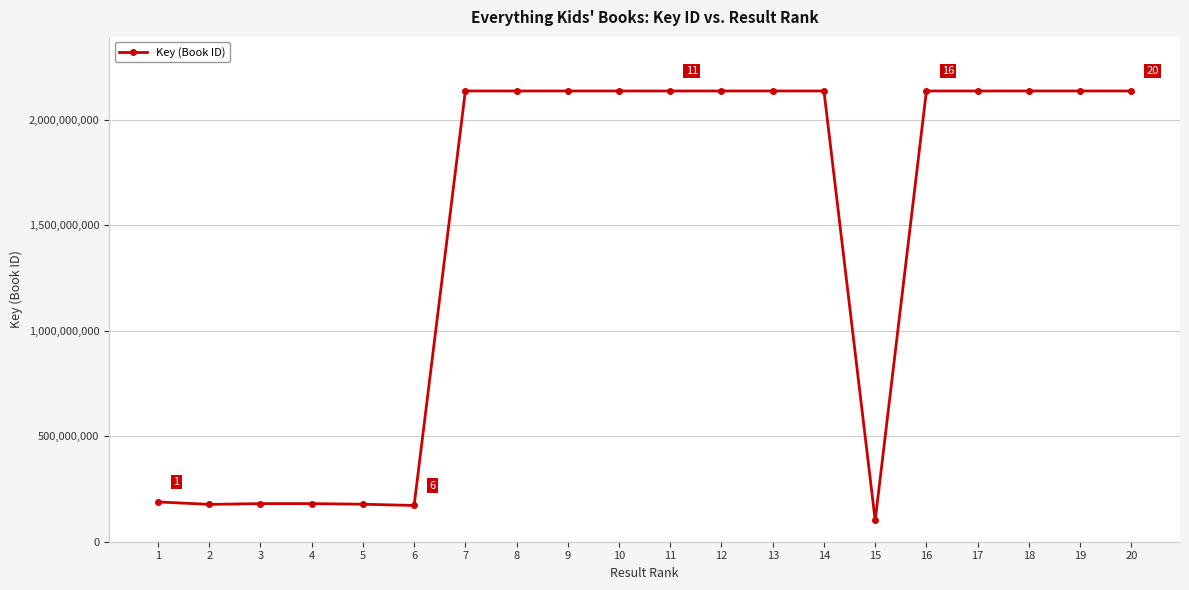

Read the value at 6, to the nearest 10.

171959940